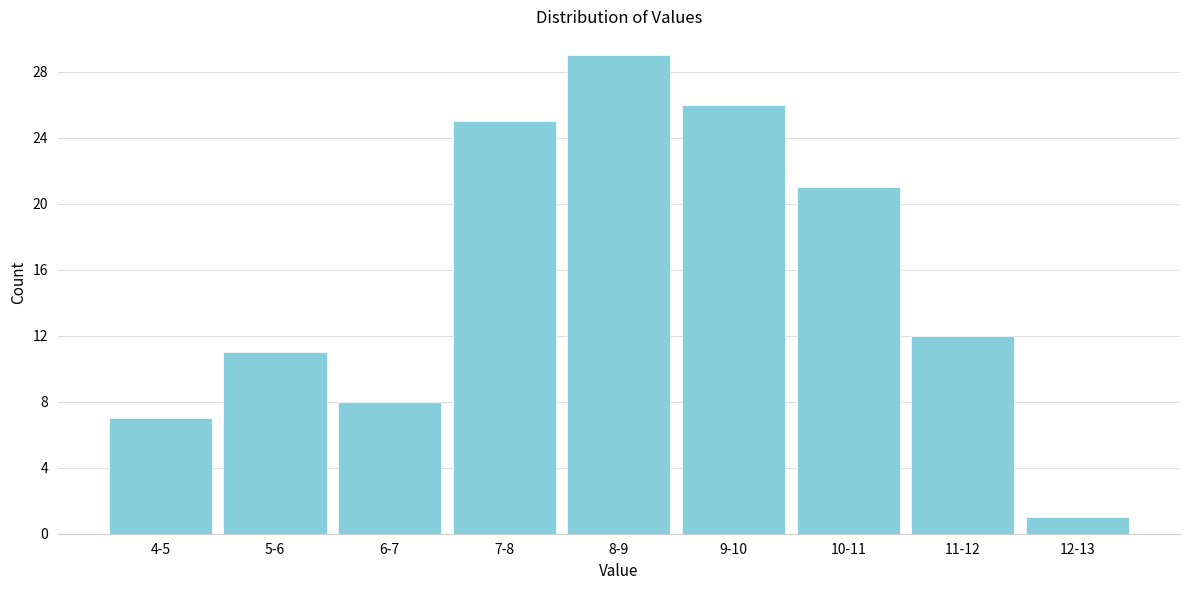

Reading left to right, list all the values displayed in this chart.

4-5=7	5-6=11	6-7=8	7-8=25	8-9=29	9-10=26	10-11=21	11-12=12	12-13=1